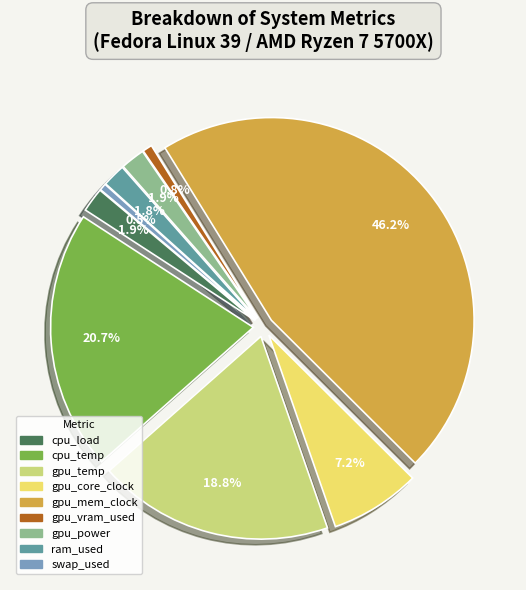

Does any single category account for the majority?

No